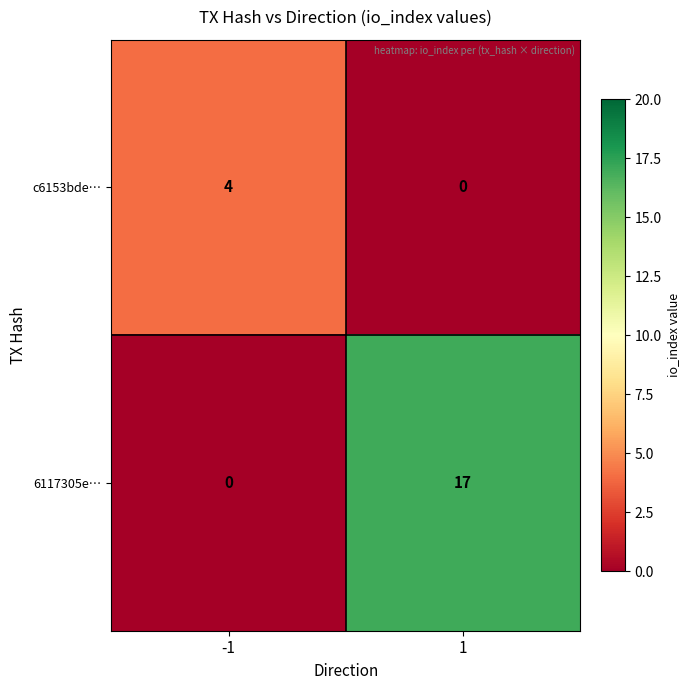

Reading left to right, what are all the values shown in this chart?

c6153bde…: 4	0
6117305e…: 0	17